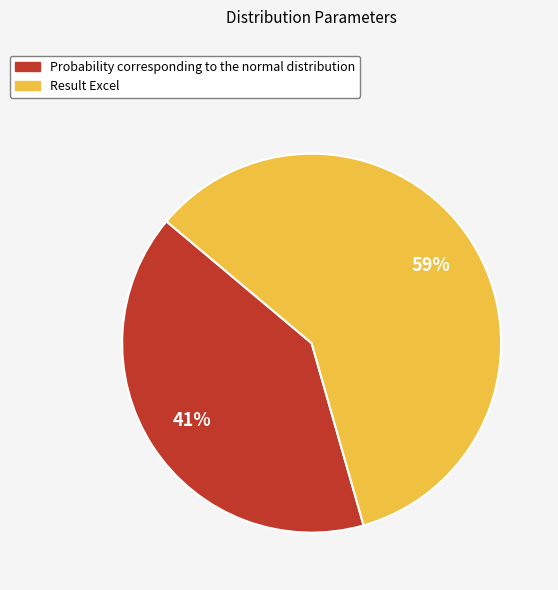

How many segments does this pie chart have?

2